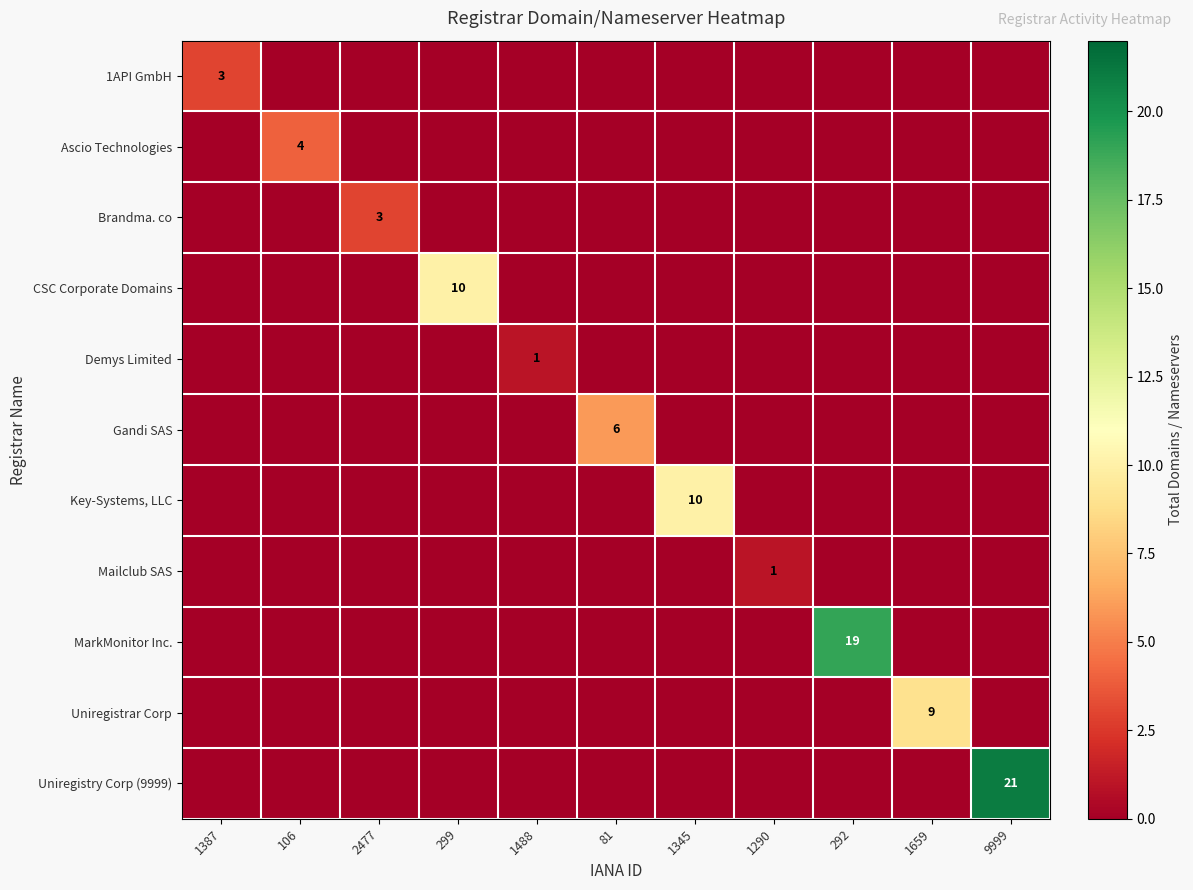

What is the average value of the Uniregistrar Corp series?

1